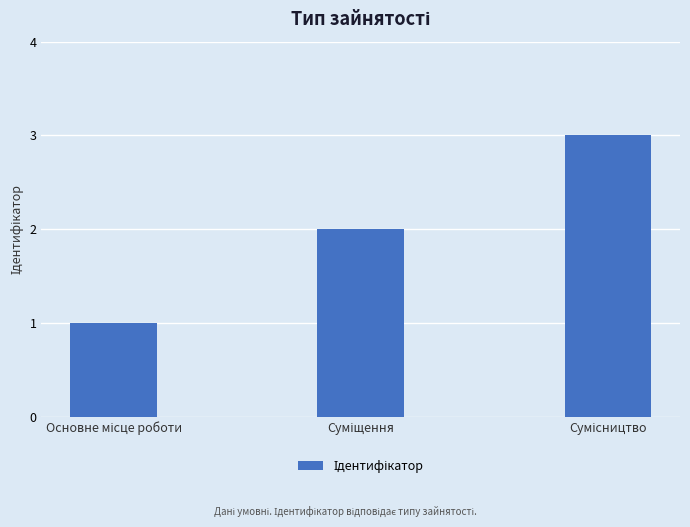

What is the greatest value displayed?

3